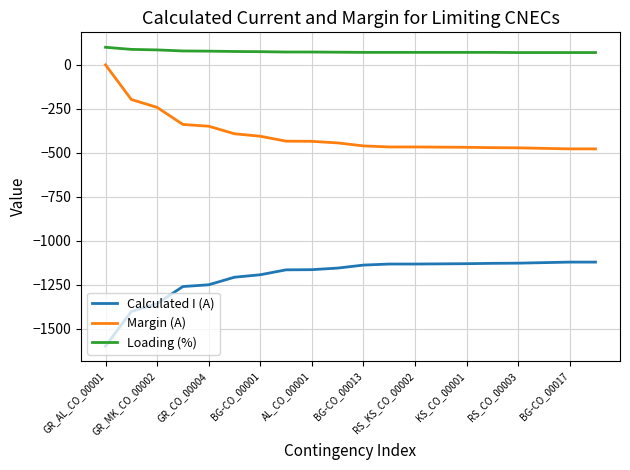

Is this an area chart (filled region under the line)?

No